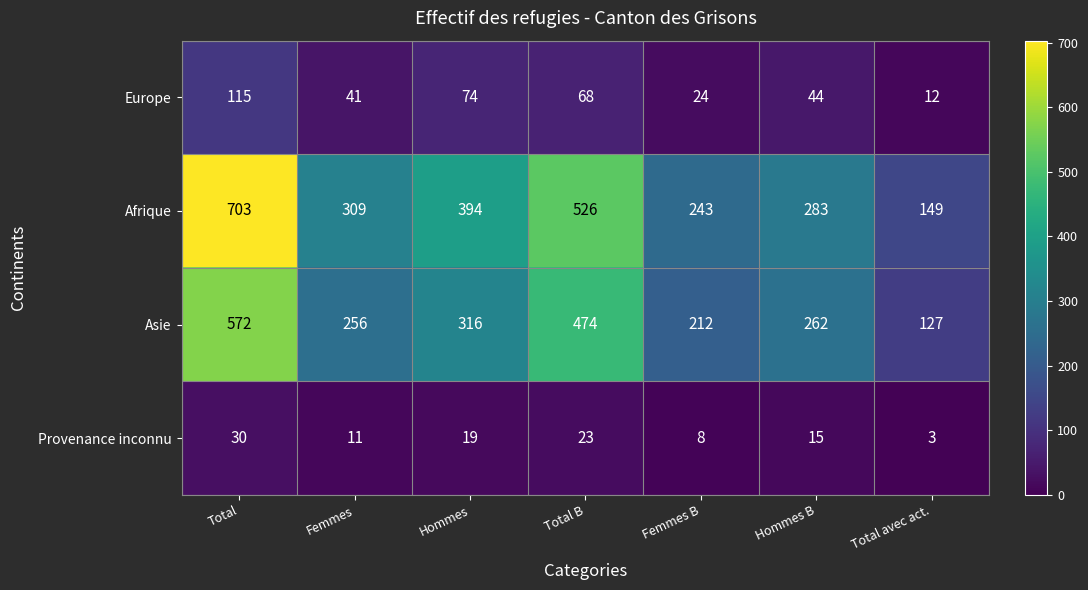

Reading left to right, extract all data points from this chart.

Europe: 115	41	74	68	24	44	12
Afrique: 703	309	394	526	243	283	149
Asie: 572	256	316	474	212	262	127
Provenance inconnu: 30	11	19	23	8	15	3